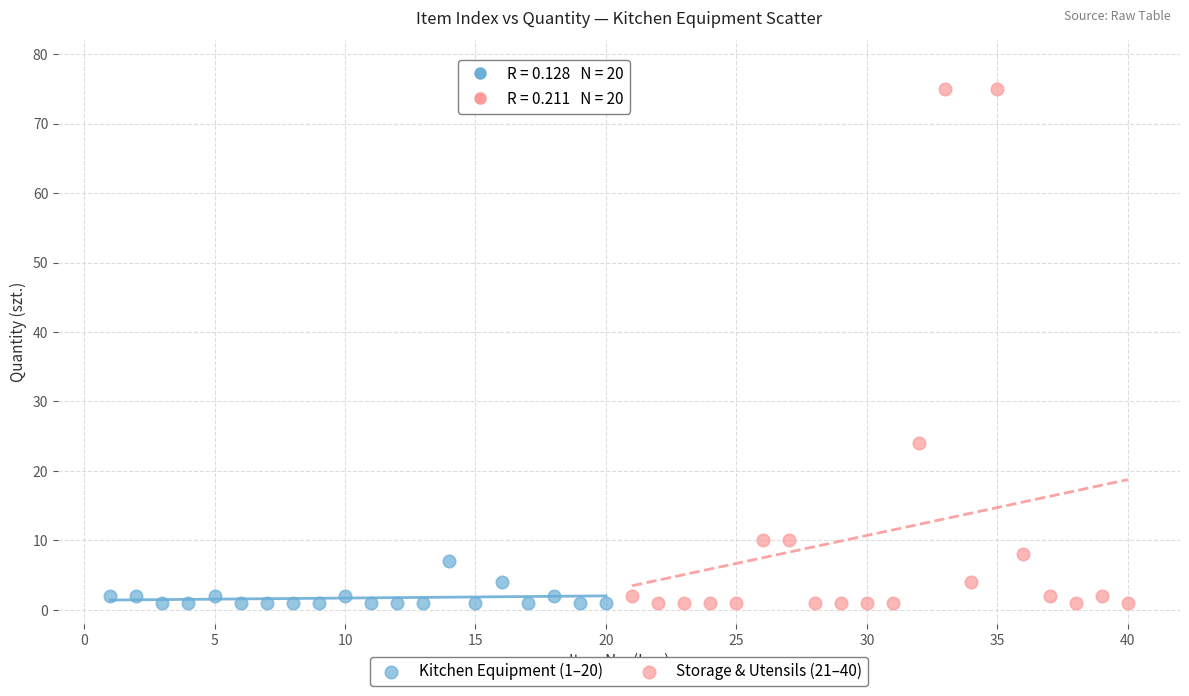

Which series reaches the maximum Y coordinate?

Storage & Utensils (21–40)